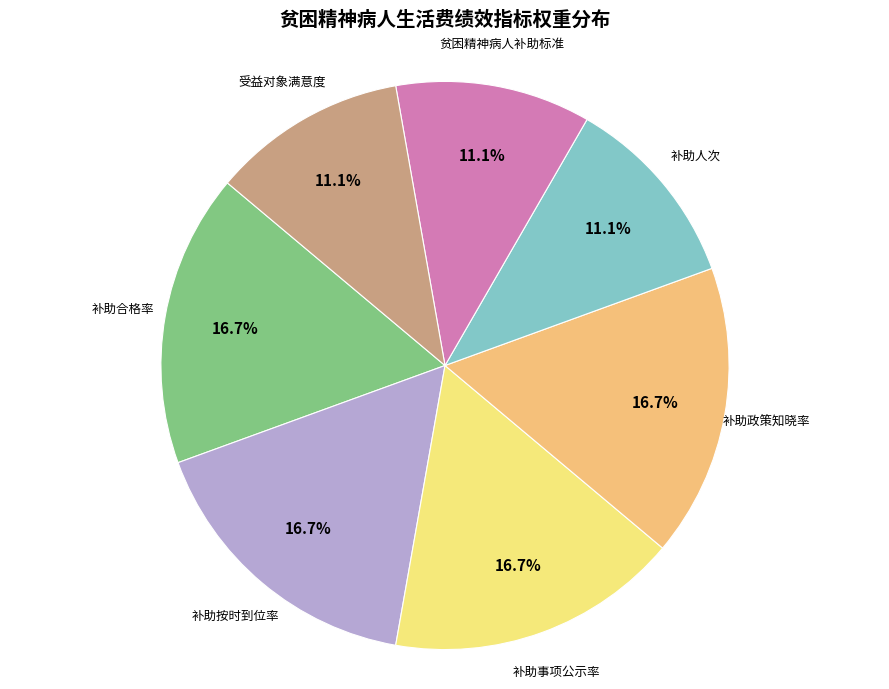

Is there a majority slice in this chart?

No